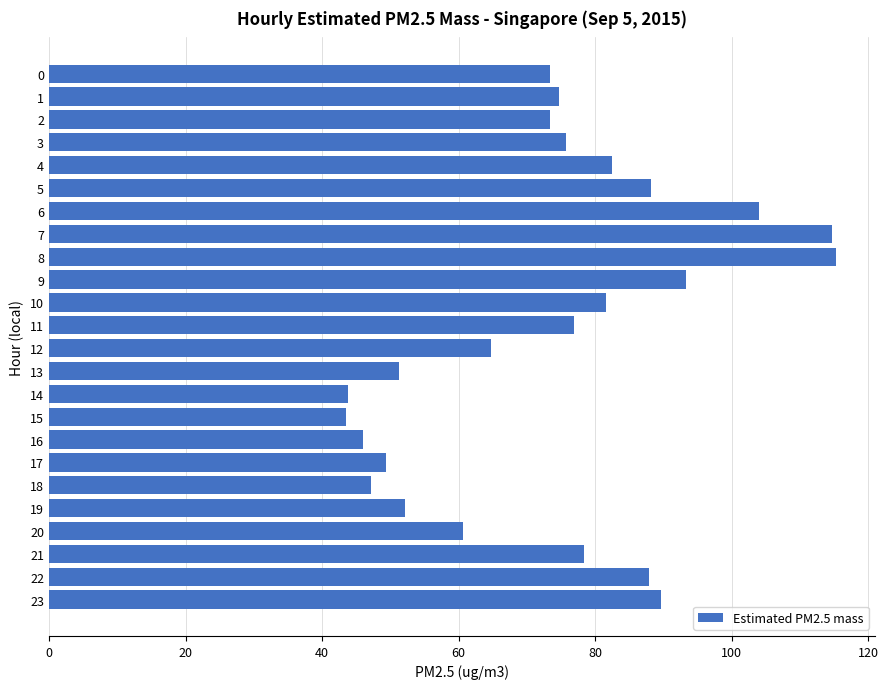

What is the value of the 2nd bar from the top?

74.7